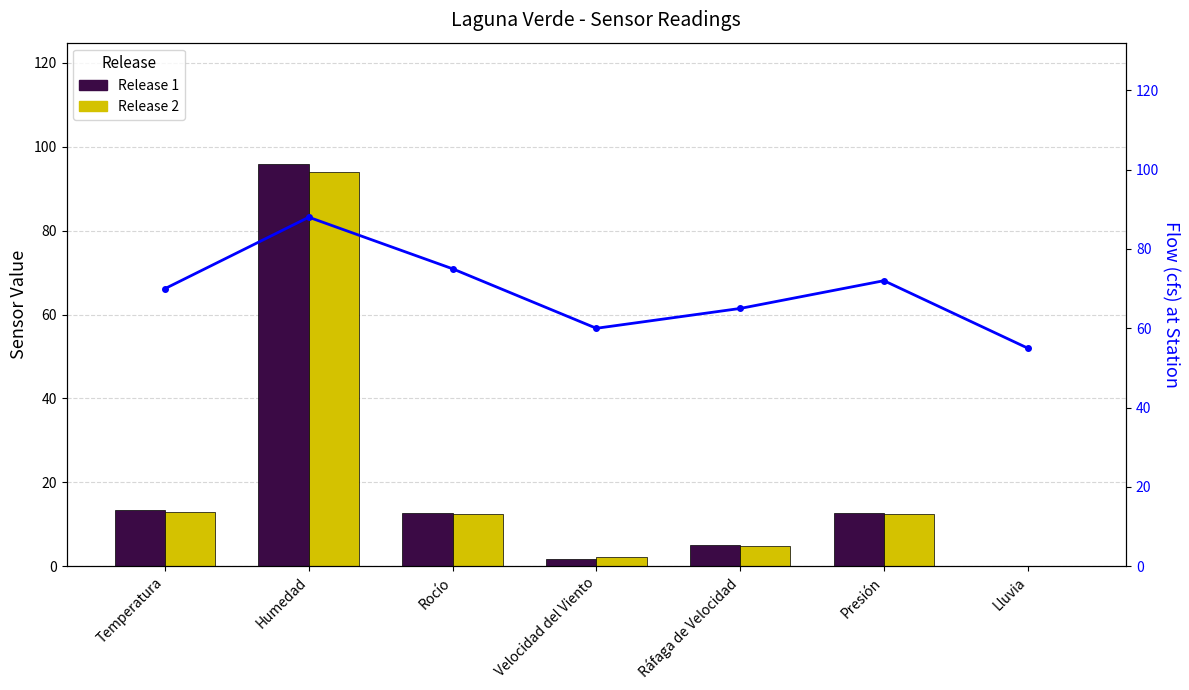

At how many categories does at least one series exceed 34?

7